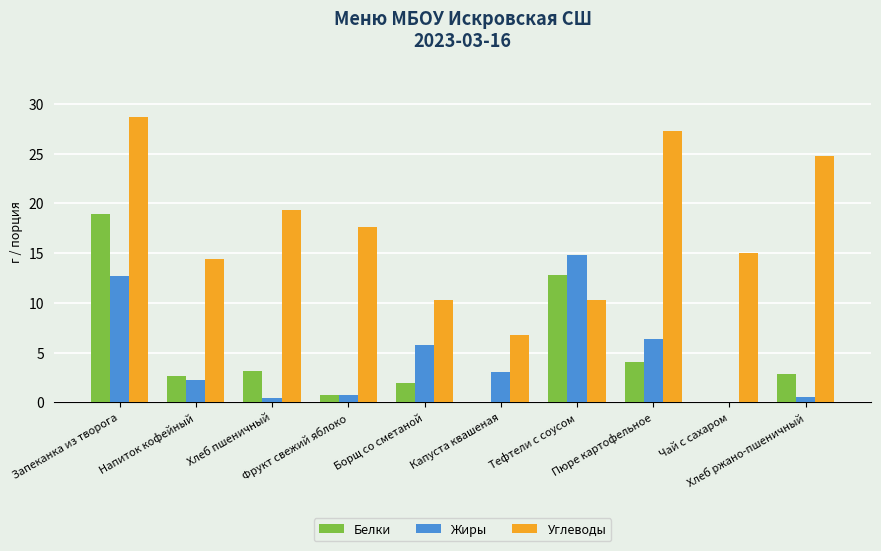

Read the Углеводы value at Фрукт свежий яблоко.

17.6